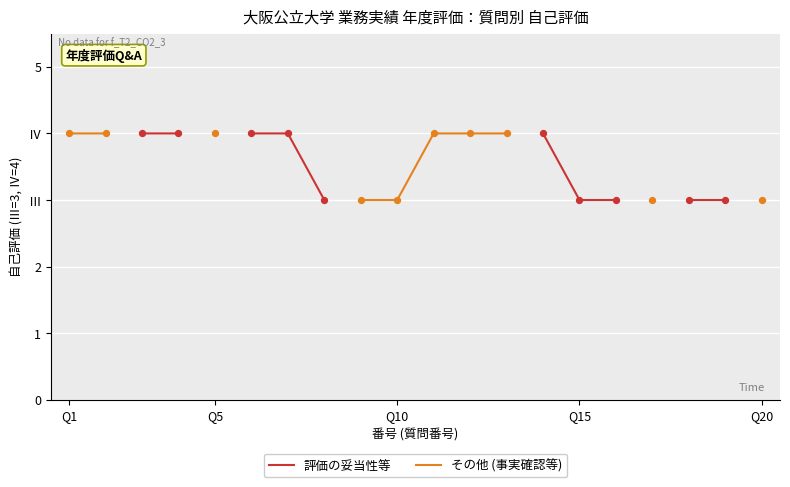

Which series has the largest Y range (max minus min)?

その他 (事実確認等)